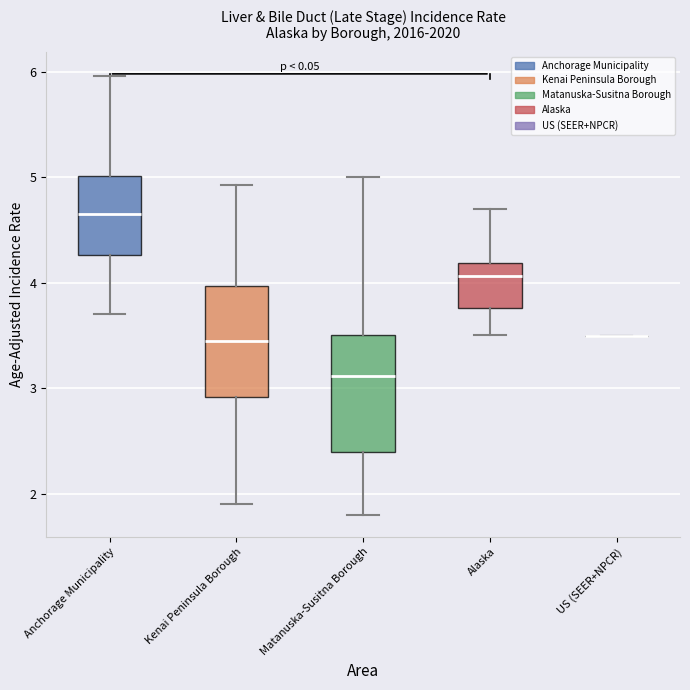

Reading left to right, read every box against the y-axis: the position of its median line, the range the box covers, and the ends of its whiskers. The values are not printed on the chart, so give them approximately, as read against the axis.

Anchorage Municipality: median 4.7, box 4.3 to 5.0, whiskers 3.7 to 6.0
Kenai Peninsula Borough: median 3.4, box 2.9 to 4.0, whiskers 1.9 to 4.9
Matanuska-Susitna Borough: median 3.1, box 2.4 to 3.5, whiskers 1.8 to 5.0
Alaska: median 4.1, box 3.8 to 4.2, whiskers 3.5 to 4.7
US (SEER+NPCR): box collapsed to a line at 3.5, whiskers 3.5 to 3.5